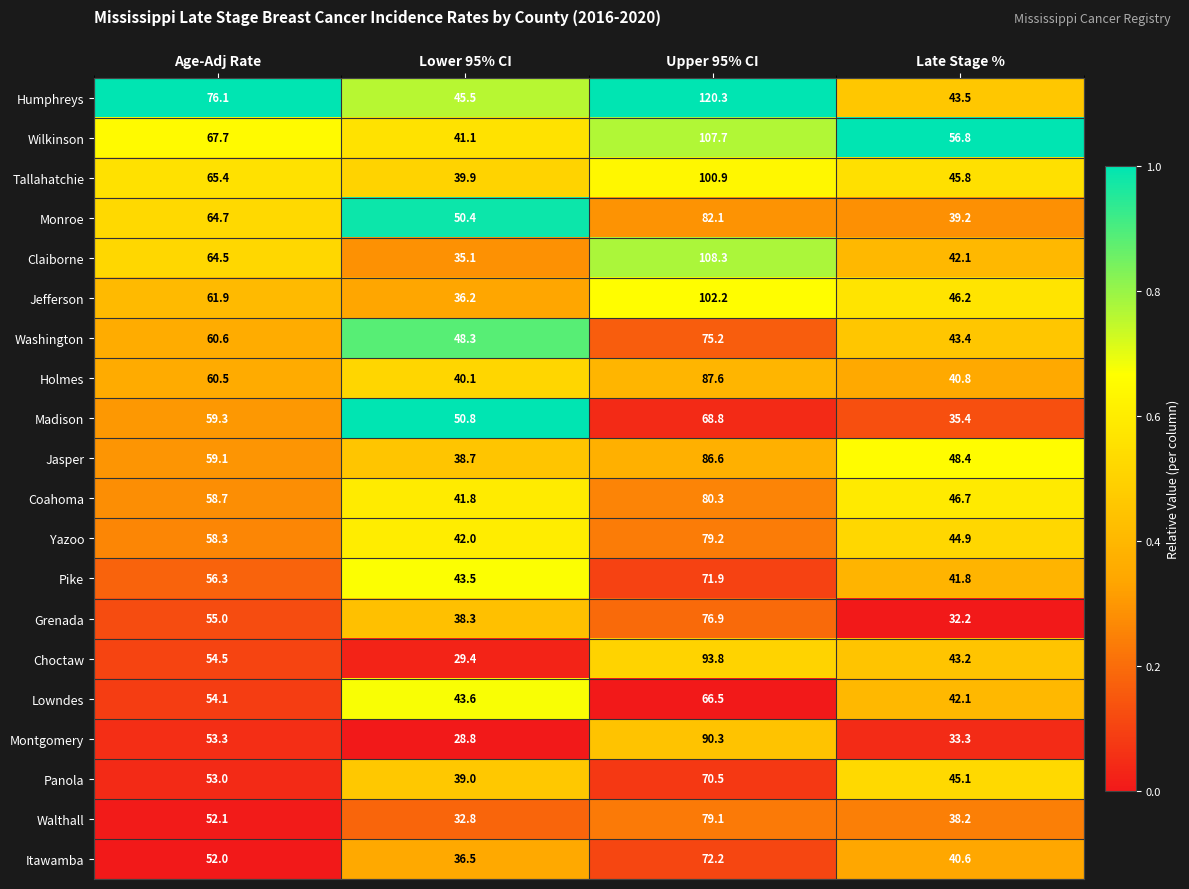

List the series in order of their peak value, lowest first.

Lowndes, Madison, Panola, Pike, Itawamba, Washington, Grenada, Walthall, Yazoo, Coahoma, Monroe, Jasper, Holmes, Montgomery, Choctaw, Tallahatchie, Jefferson, Wilkinson, Claiborne, Humphreys